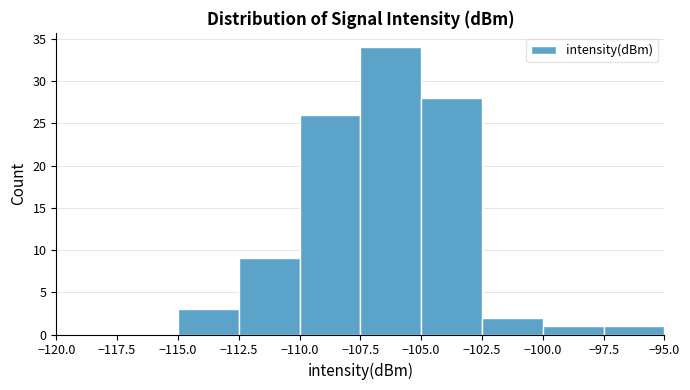

Reading left to right, list every bar in this chart as the range it spans on the x-axis followed by its height. The values are not printed on the chart, so give them approximately, as read against the axis.

-120.0 to -117.5: 0
-117.5 to -115.0: 0
-115.0 to -112.5: 3
-112.5 to -110.0: 9
-110.0 to -107.5: 26
-107.5 to -105.0: 34
-105.0 to -102.5: 28
-102.5 to -100.0: 2
-100.0 to -97.5: 1
-97.5 to -95.0: 1